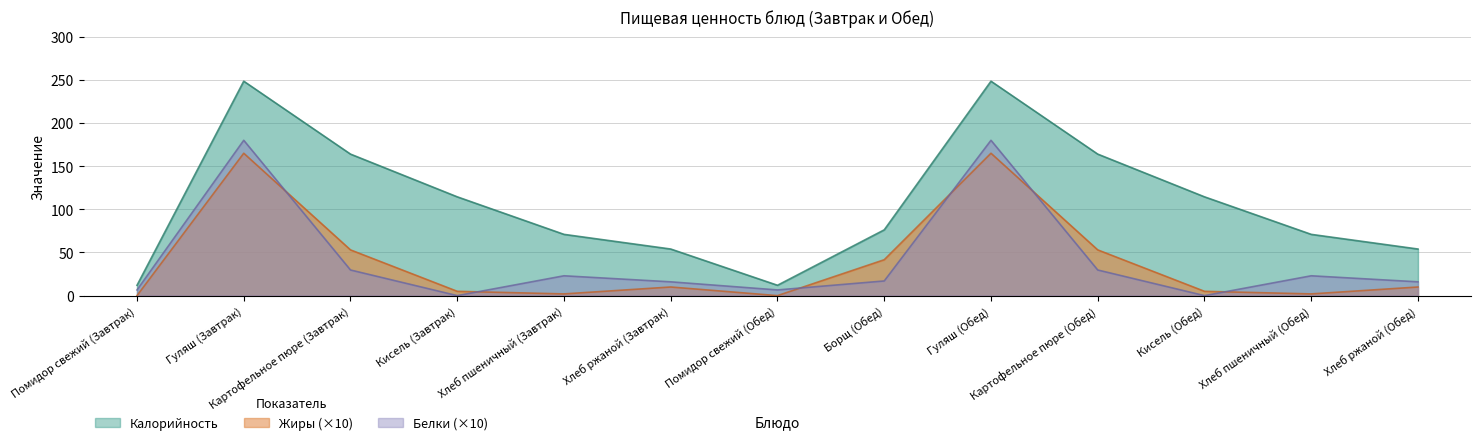

At which category does the chart reach its peak across all series?

Гуляш (Завтрак)